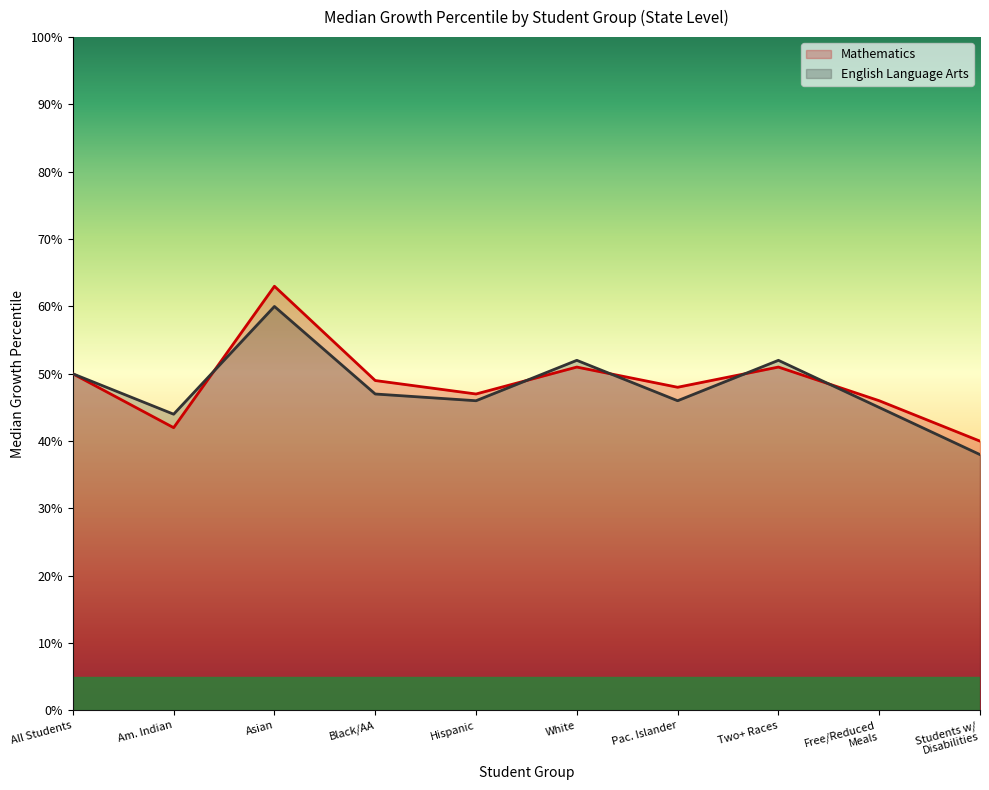

What is the average value of the Mathematics series?

49